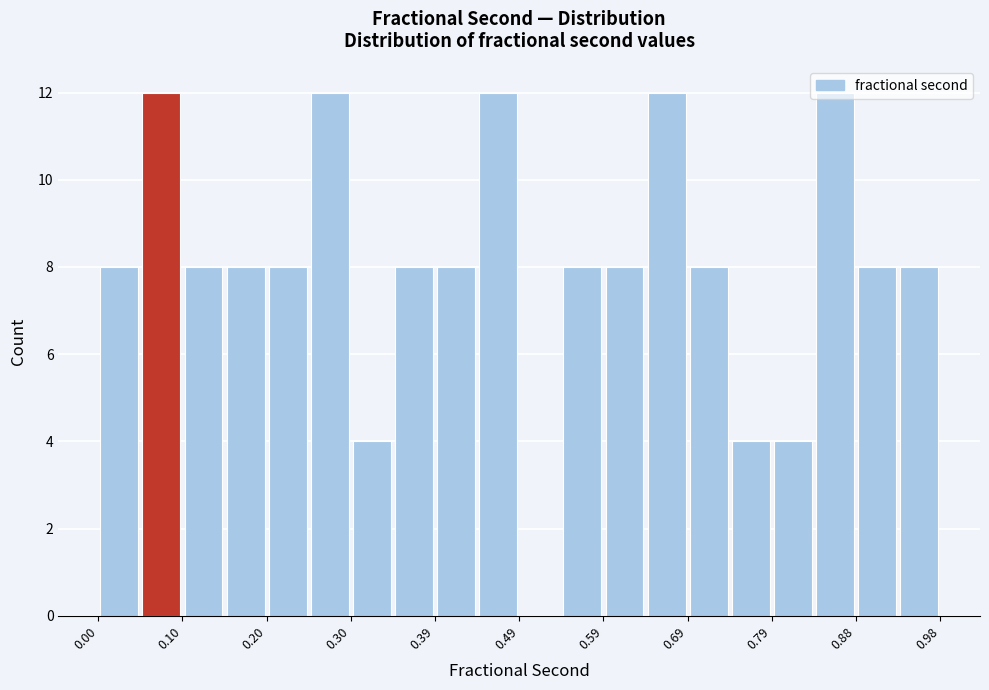

What is the height of the bar covering 0.54 to 0.59 on the x-axis? Neither the bar edges nor the heights are printed on the chart, so give them approximately, as read against the axes.

8